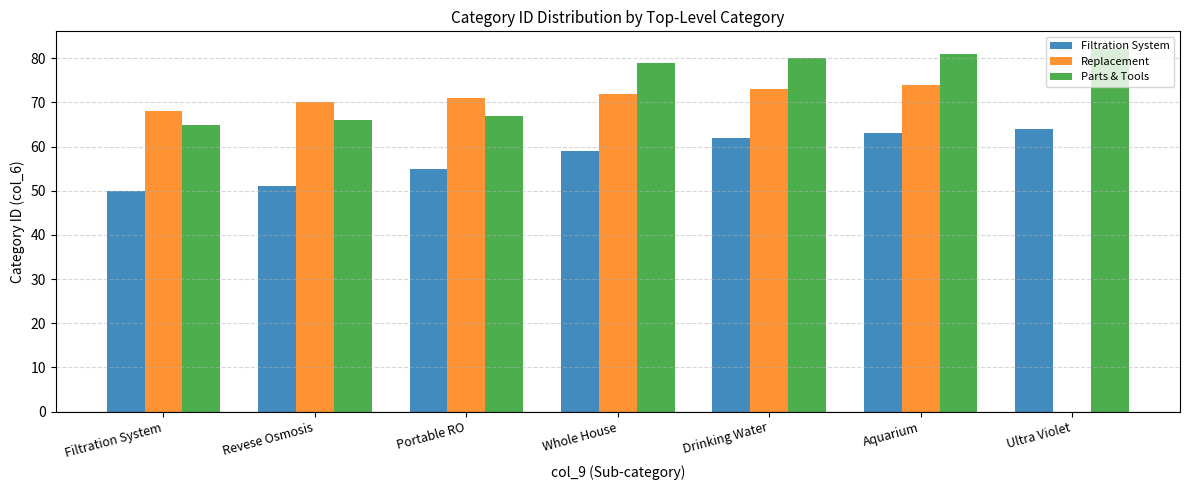

Which series has the largest total across all categories?

Parts & Tools